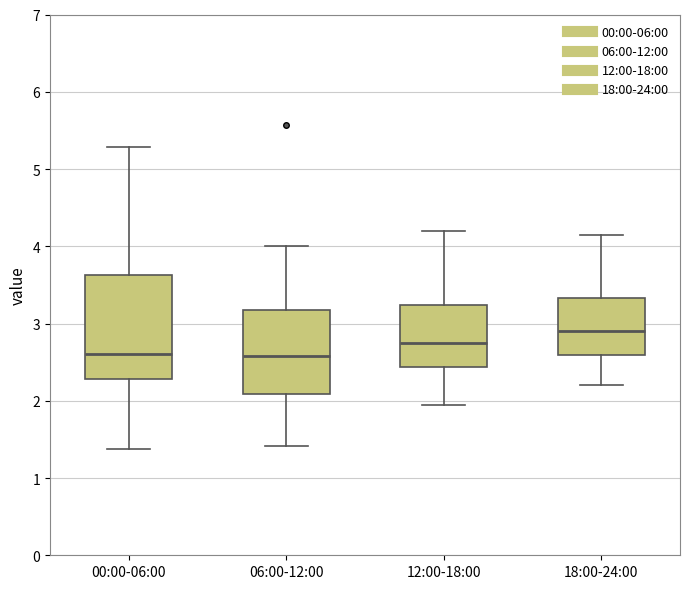

Reading left to right, read every box against the y-axis: the position of its median line, the range the box covers, and the ends of its whiskers. The values are not printed on the chart, so give them approximately, as read against the axis.

00:00-06:00: median 2.6, box 2.3 to 3.6, whiskers 1.4 to 5.3
06:00-12:00: median 2.6, box 2.1 to 3.2, whiskers 1.4 to 4.0
12:00-18:00: median 2.8, box 2.4 to 3.2, whiskers 2.0 to 4.2
18:00-24:00: median 2.9, box 2.6 to 3.3, whiskers 2.2 to 4.2